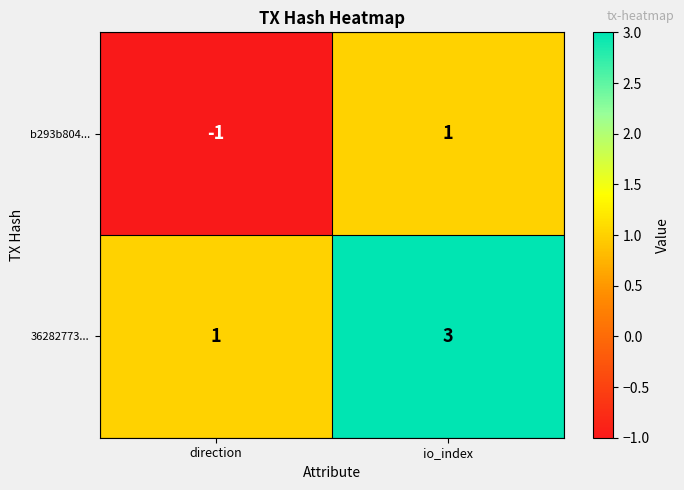

How many data points does each series have?

2